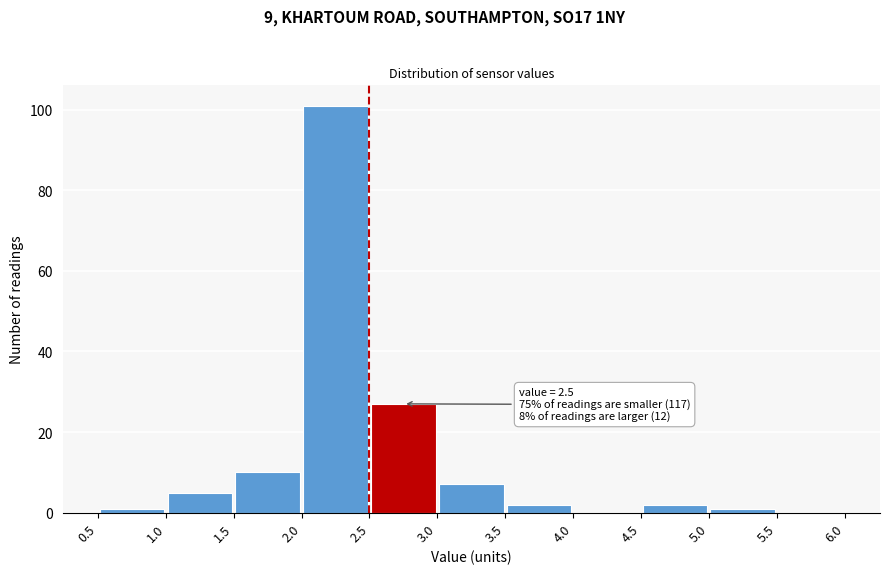

Which range on the x-axis has the tallest bar?

2.0 to 2.5